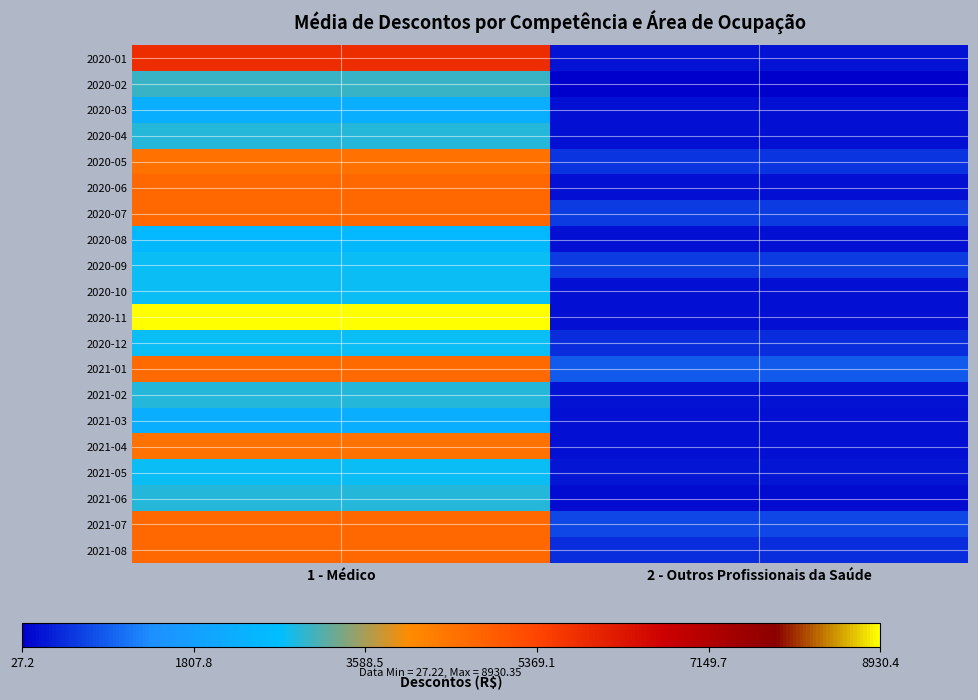

Which series changed the most between 1 - Médico and 2 - Outros Profissionais da Saúde?

2020-11